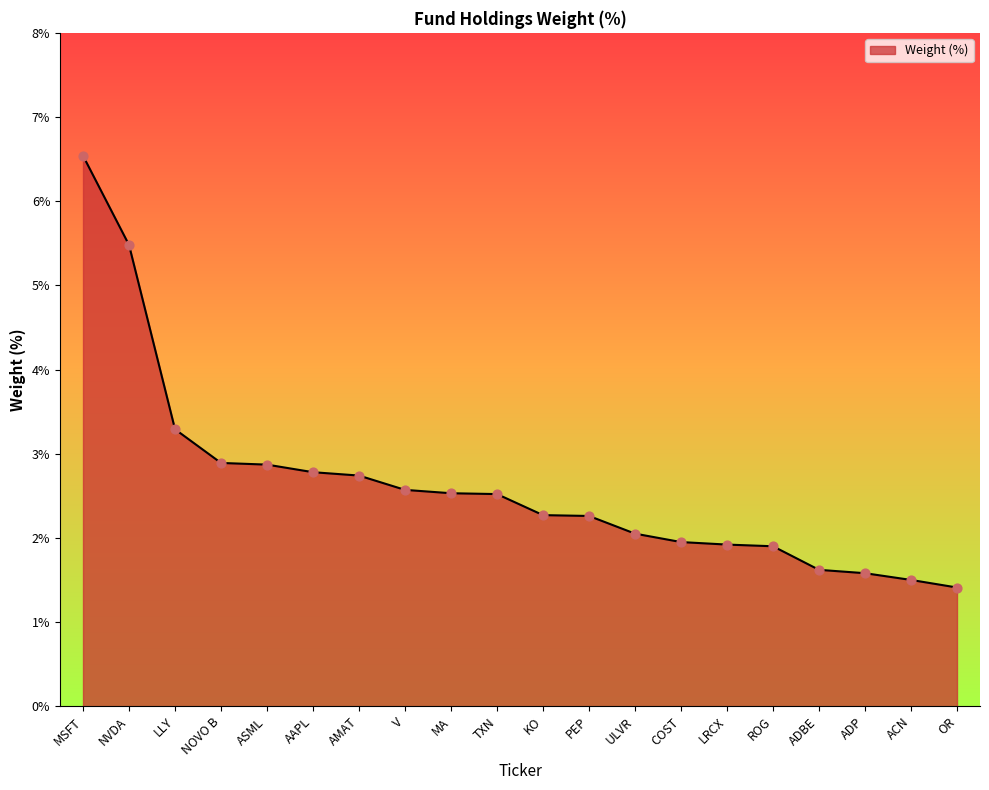

Between NVDA and MSFT, which is larger?

MSFT